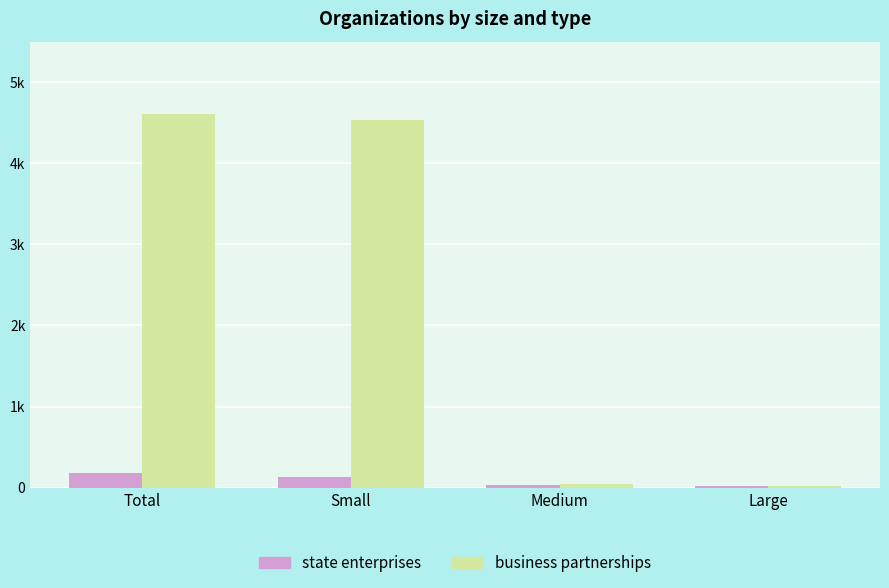

Rank the categories by business partnerships value from highest to lowest.

Total, Small, Medium, Large